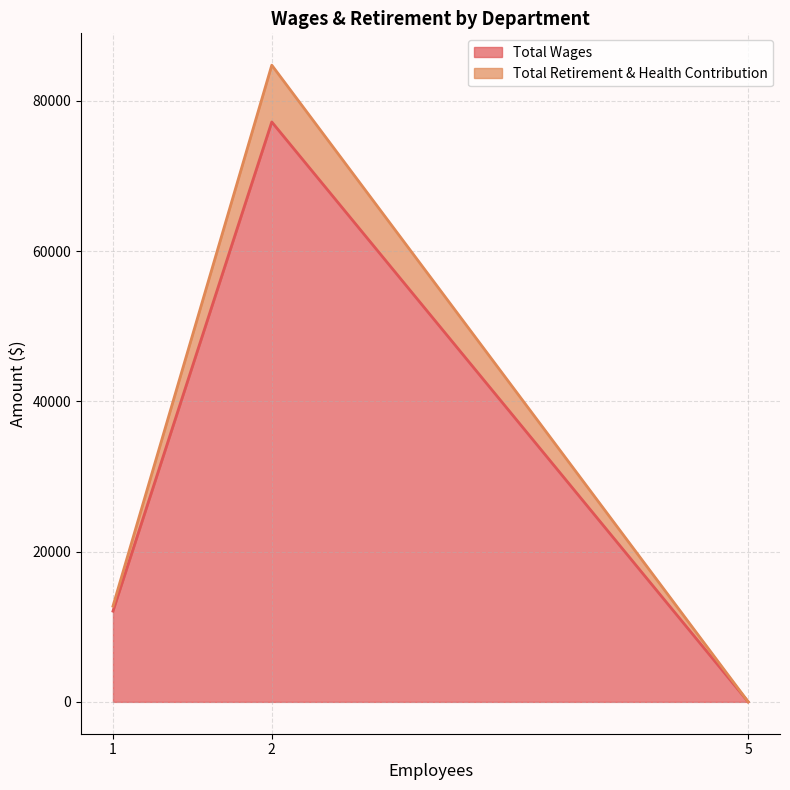

List the series in order of their peak value, highest first.

Total Wages, Total Retirement & Health Contribution